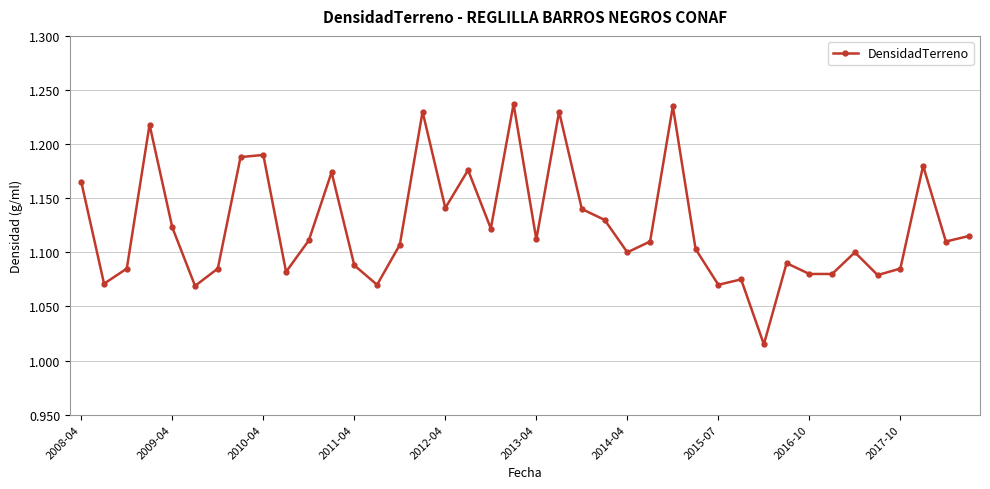

True or false: the data has more than 2 interior local peaks.

True